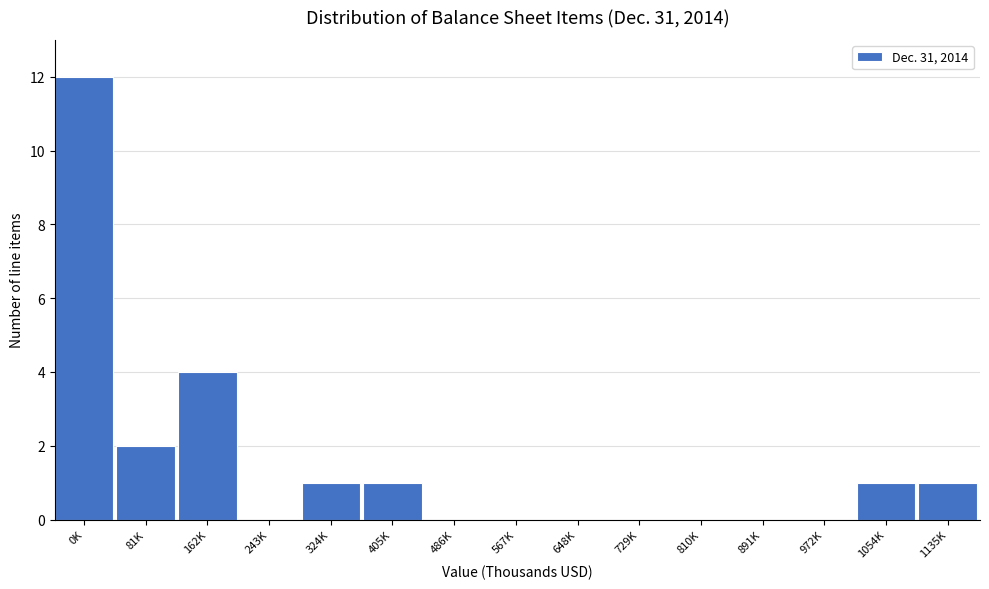

Reading left to right, transcribe all the data shown in this chart.

0K=12	81K=2	162K=4	243K=0	324K=1	405K=1	486K=0	567K=0	648K=0	729K=0	810K=0	891K=0	972K=0	1054K=1	1135K=1